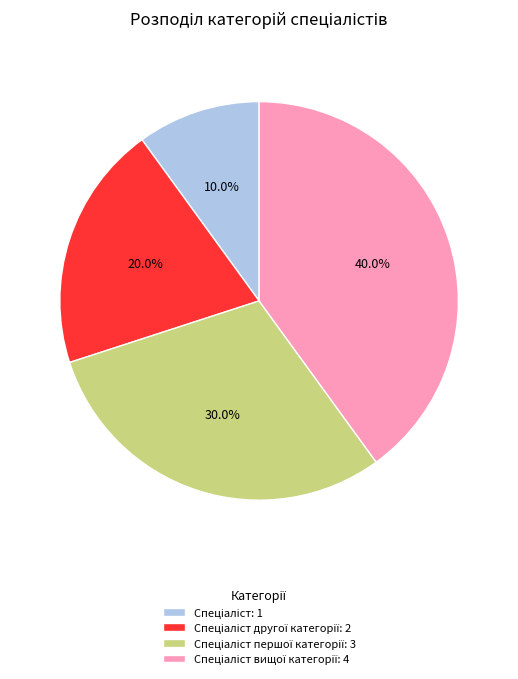

Is there any slice that represents more than half of the pie?

No